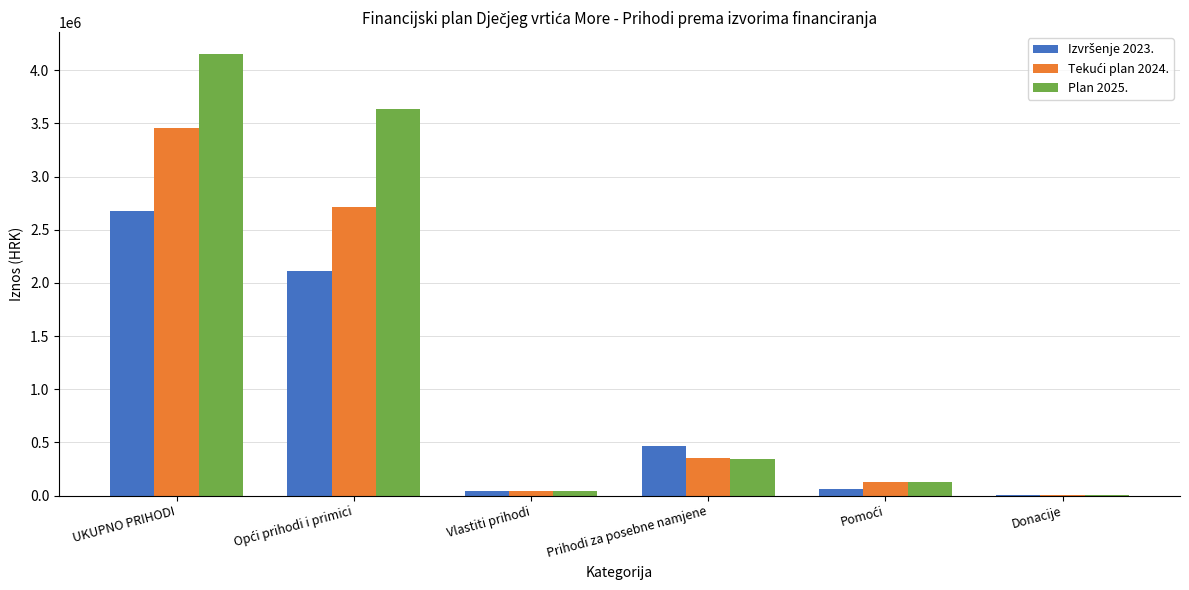

What is the sum of all Plan 2025. values?

8303620.0